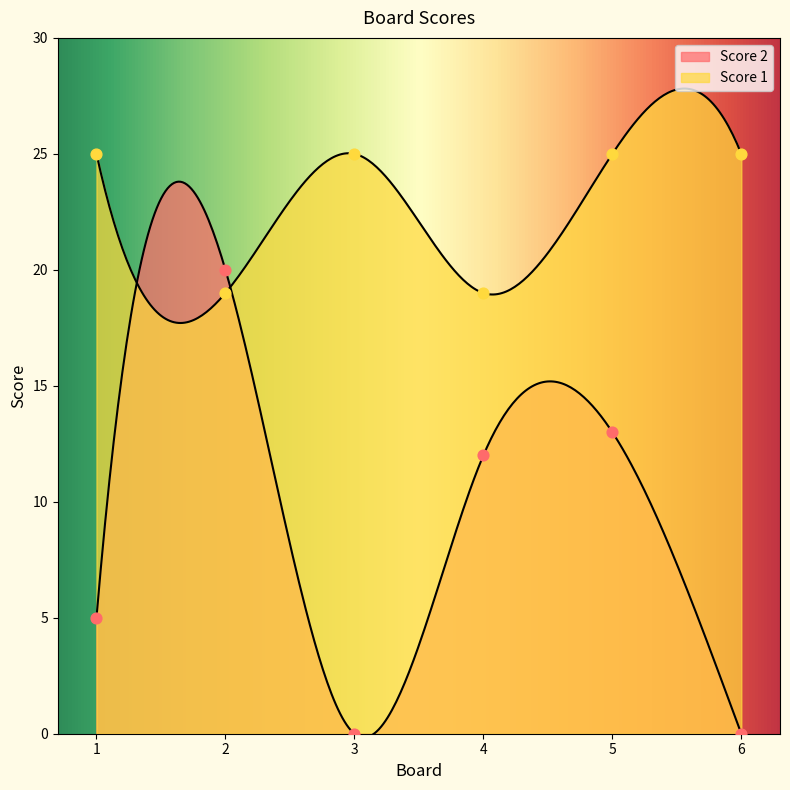

Which series reaches the minimum Y coordinate?

Score 2